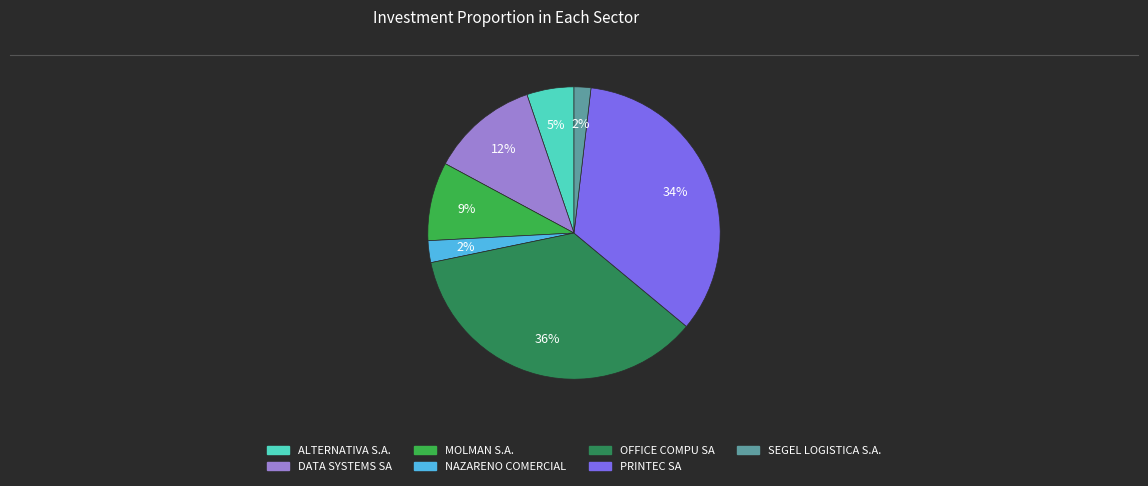

The DATA SYSTEMS SA slice represents 12% of the pie. True or false?

True